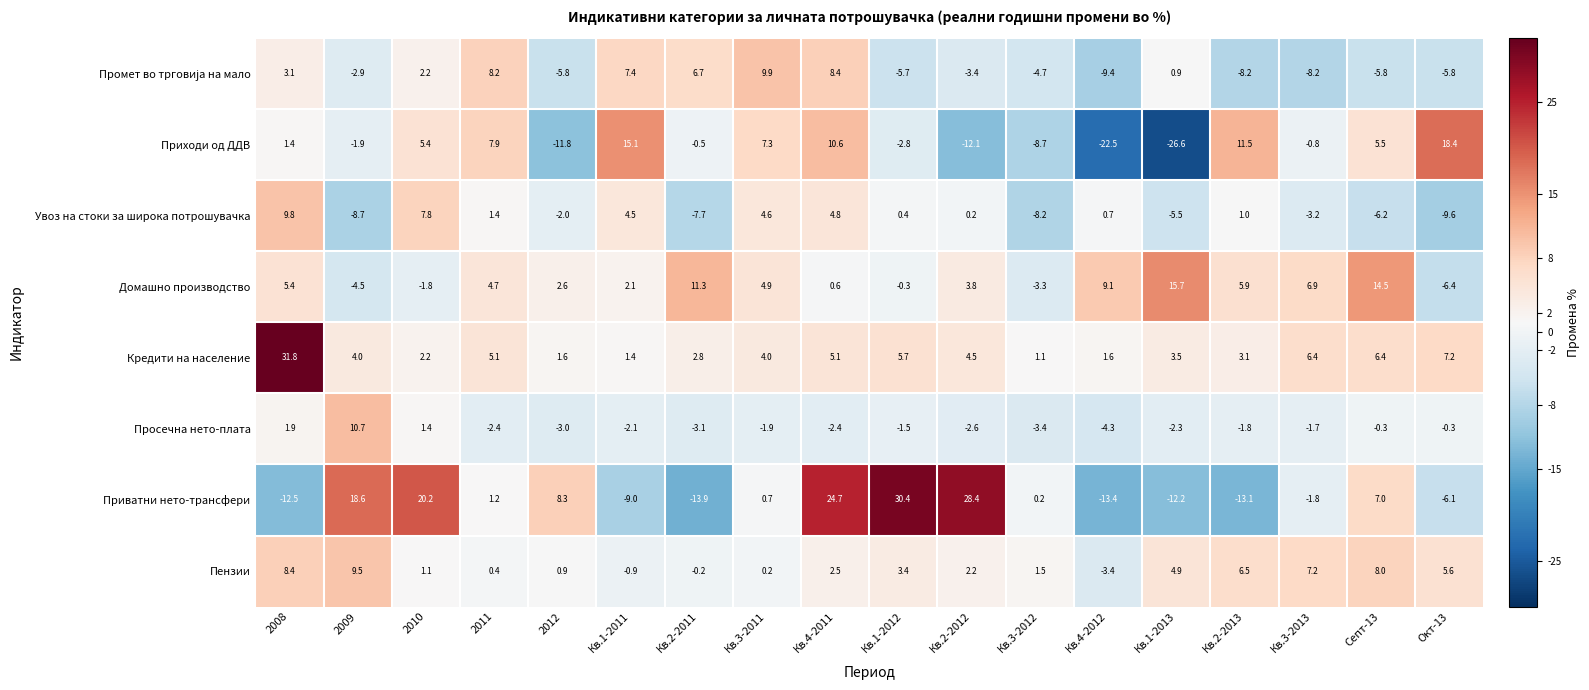

What is the lowest value of the Увоз на стоки за широка потрошувачка series?

-9.6